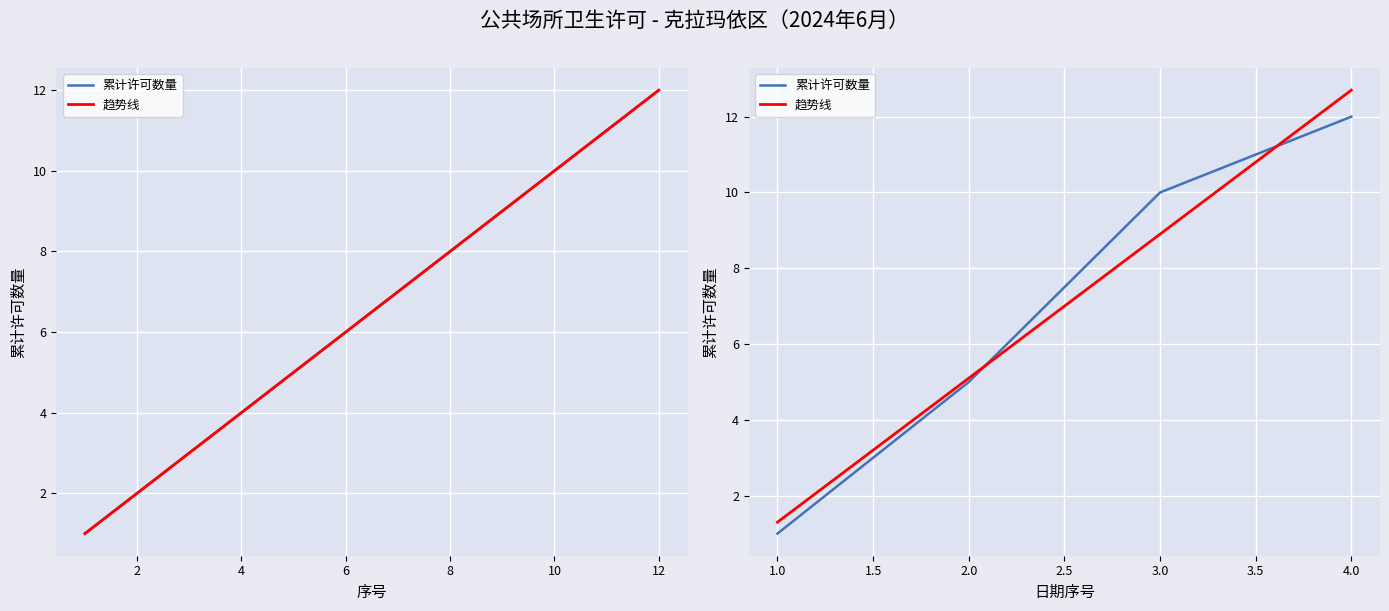

What is the sum of all 趋势线 values?

28.0